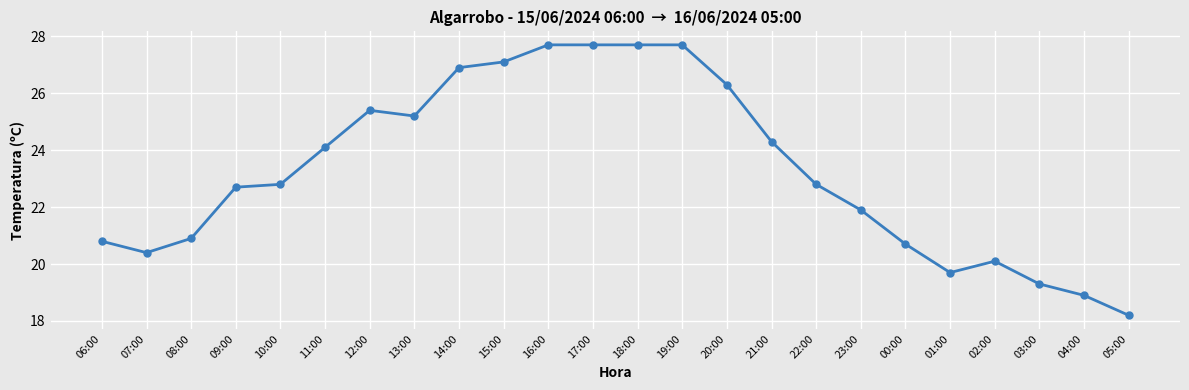

Is it true that the value at 06:00 is 11.6?

False